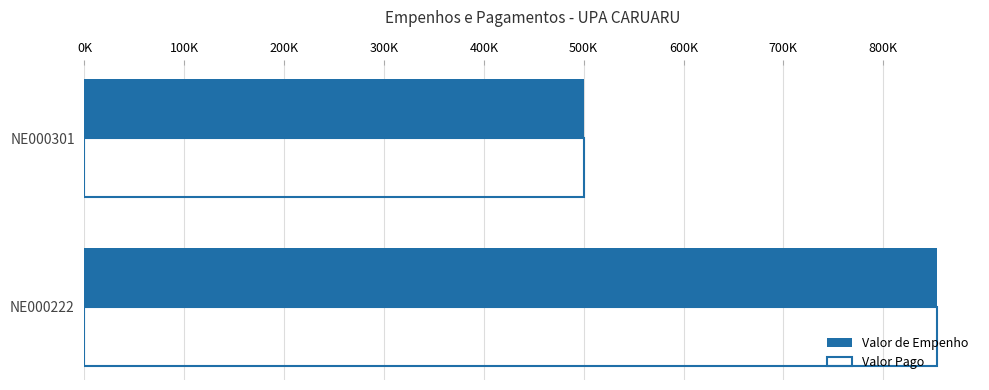

What are all the series names shown in the legend?

Valor de Empenho, Valor Pago